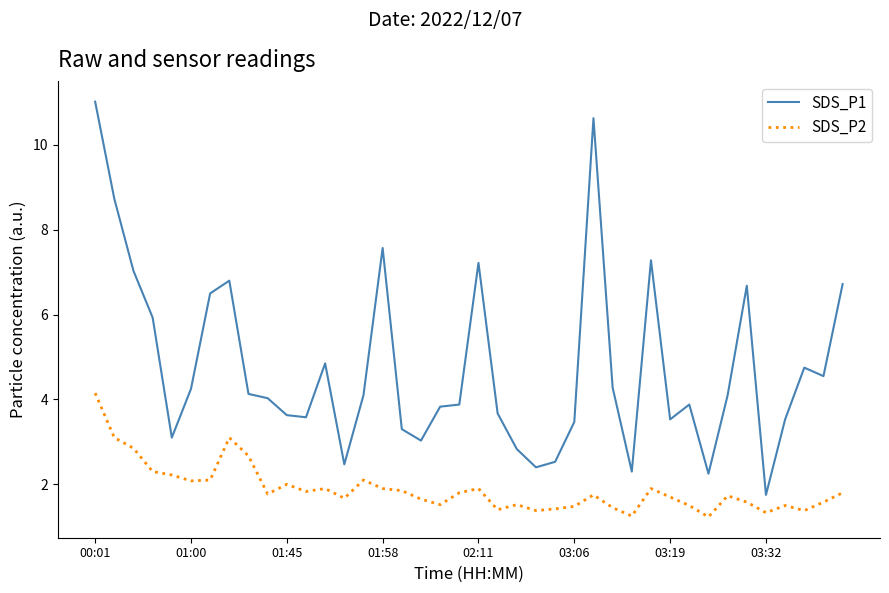

What is the minimum value for SDS_P2?

1.2